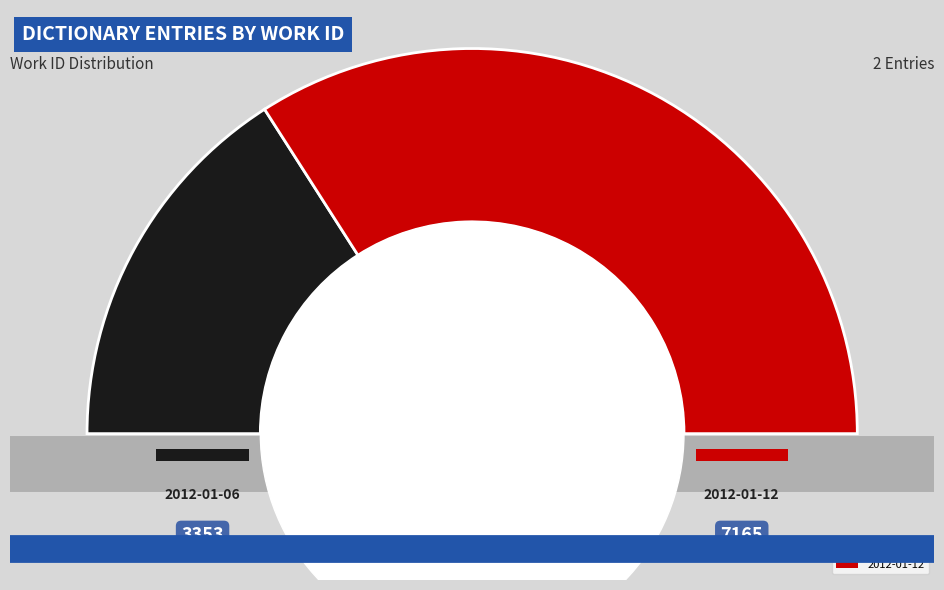

Combined, what portion of the pie is 2012-01-06 and 2012-01-12?

100.0%